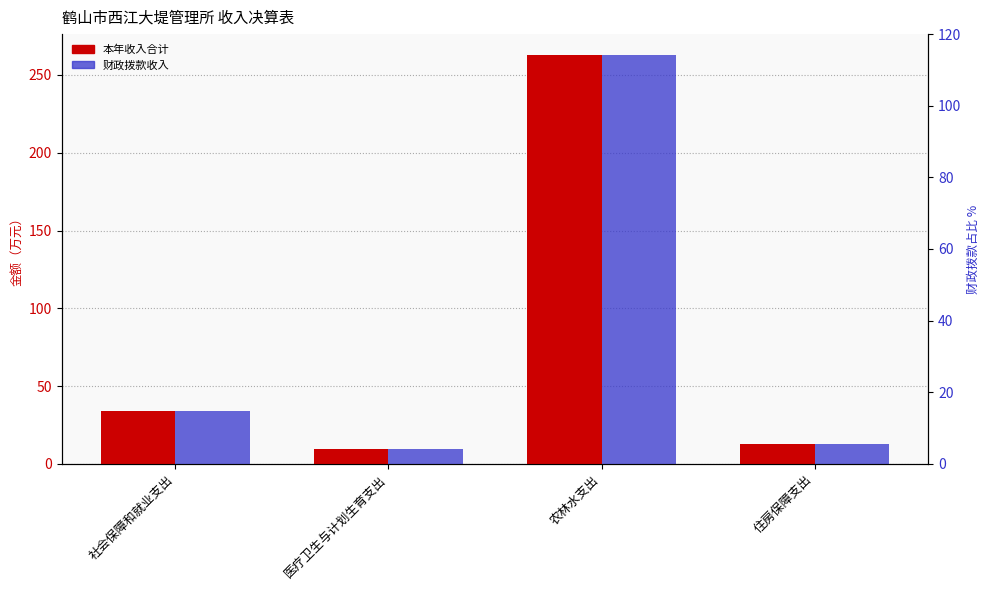

What is the label of the 4th bar from the right?

社会保障和就业支出